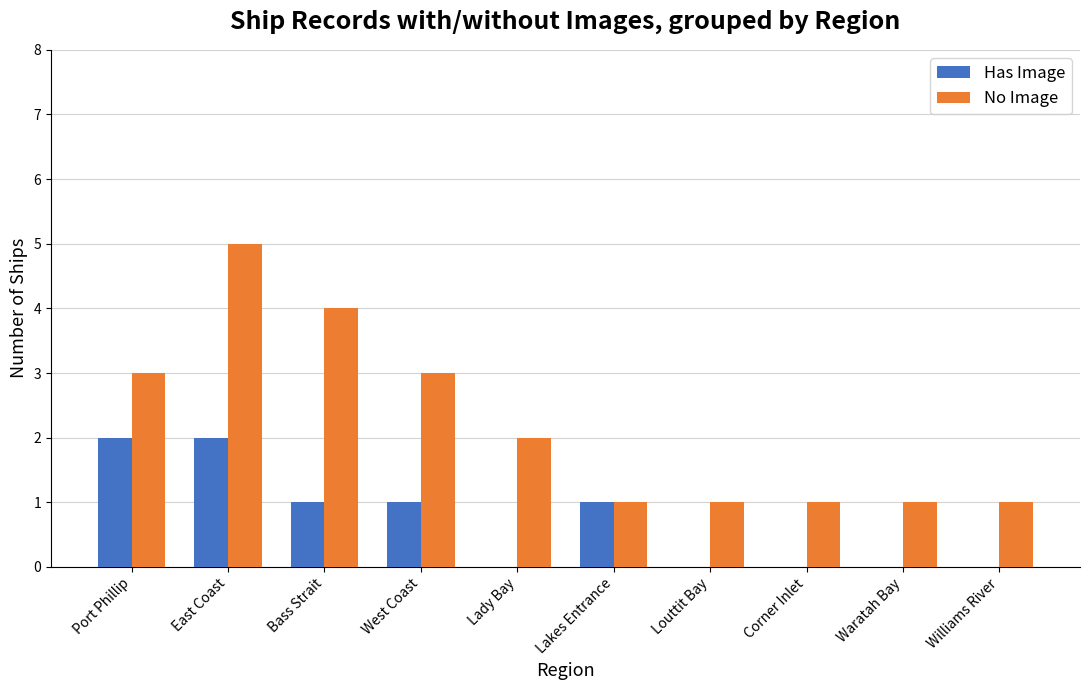

Reading left to right, transcribe all the data shown in this chart.

Has Image: 2	2	1	1	0	1	0	0	0	0
No Image: 3	5	4	3	2	1	1	1	1	1